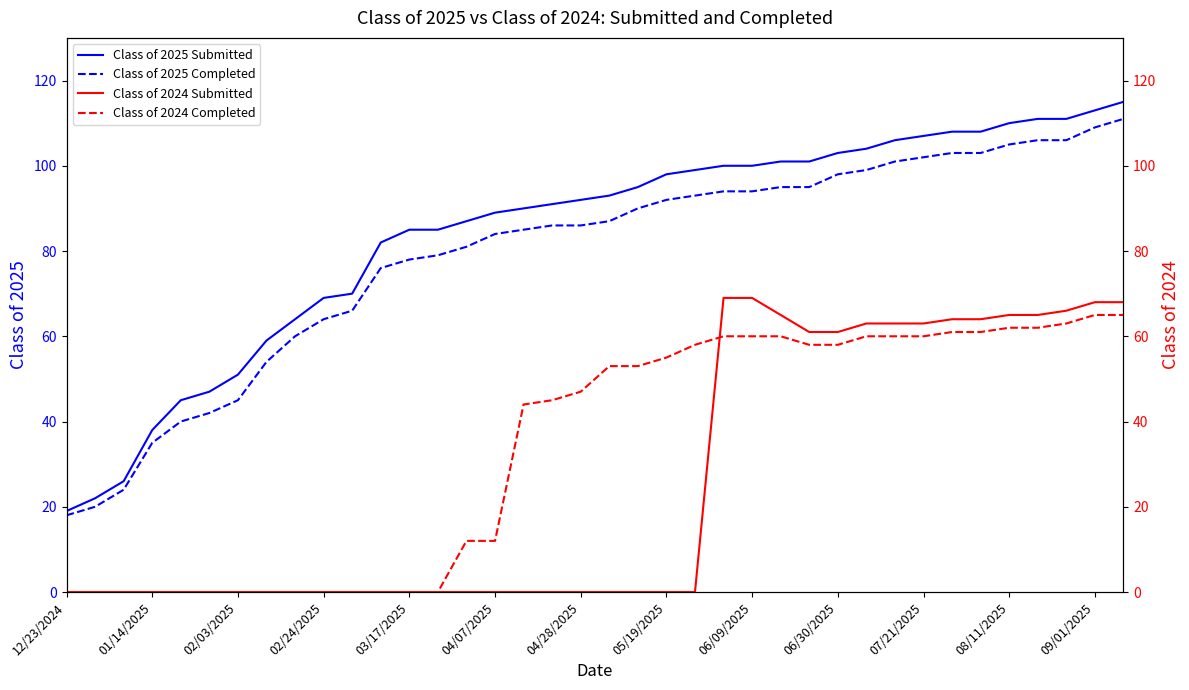

What is the maximum value for Class of 2025 Completed?

111